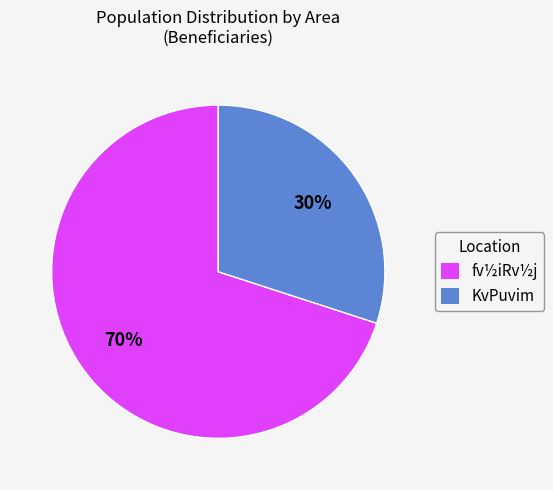

Is fv½iRv½j the majority of the pie?

Yes